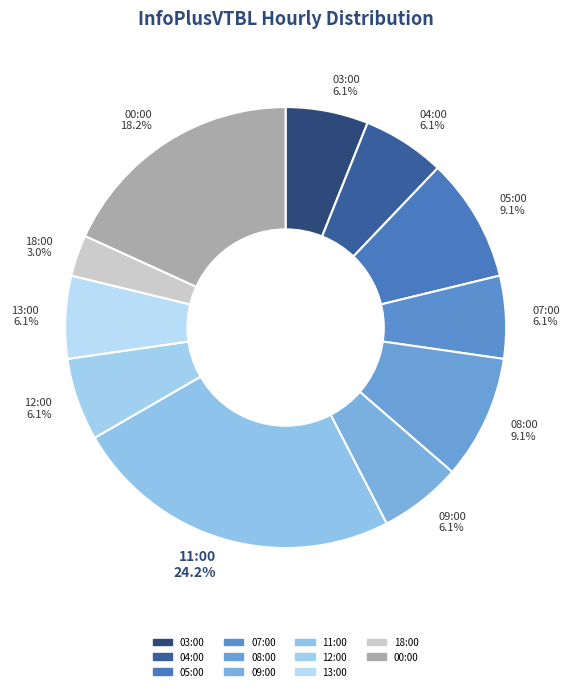

What percentage is the 13:00 slice, to the nearest percent?

6%